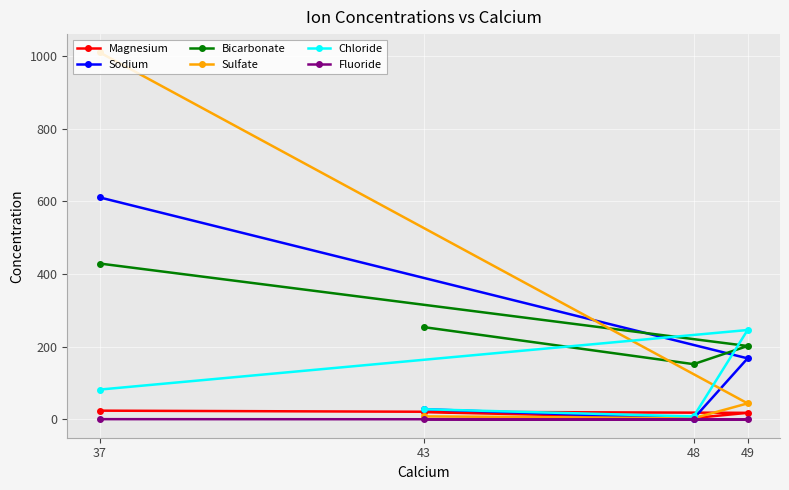

True or false: Magnesium and Chloride intersect in this chart.

False